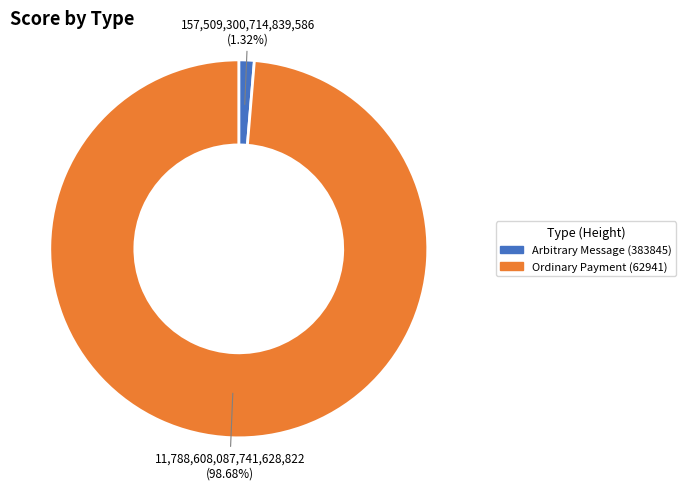

True or false: Ordinary Payment (62941) accounts for 87% of the total.

False